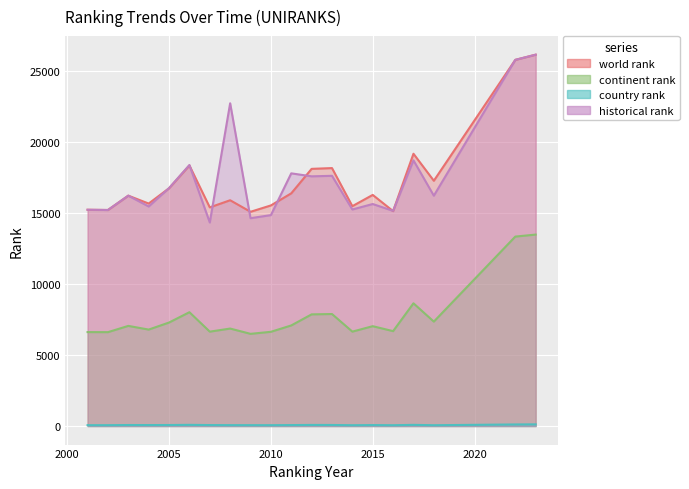

How many lines are shown in the chart?

4